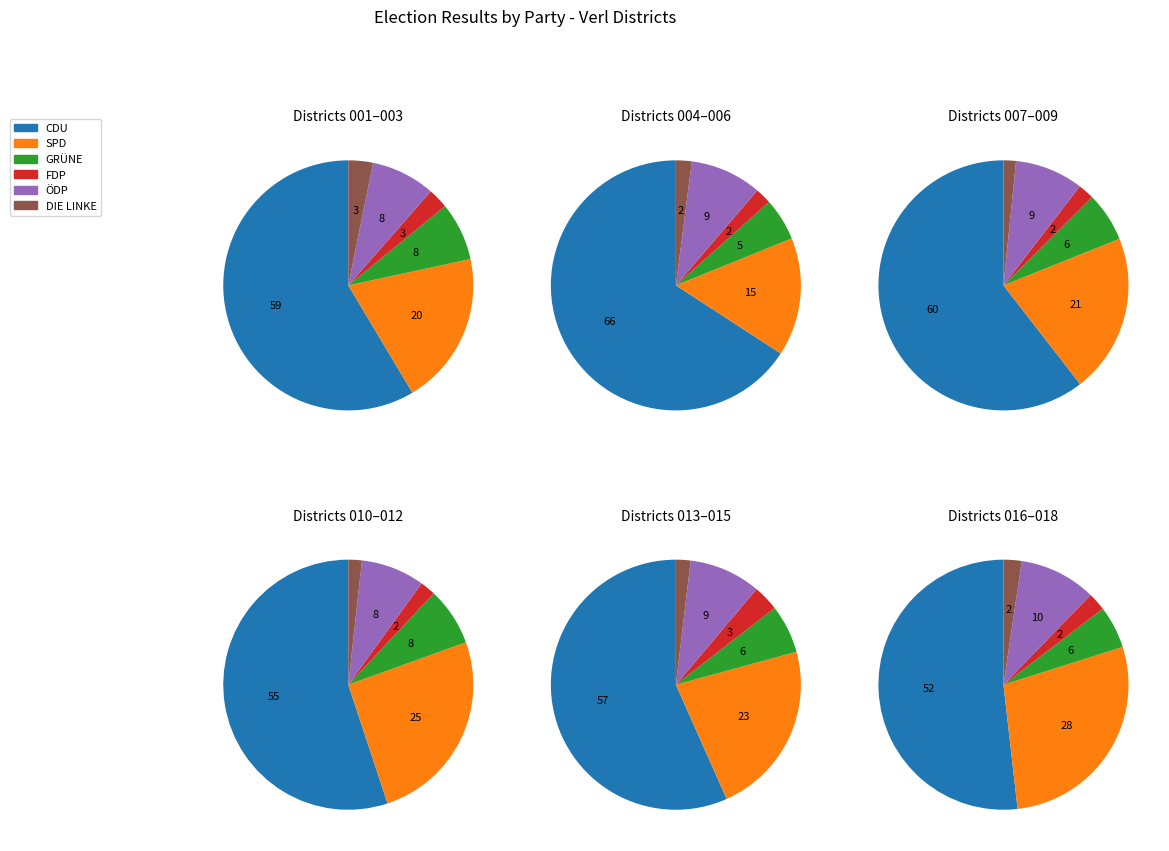

What is the total percentage of 015 and 007?

11.4%